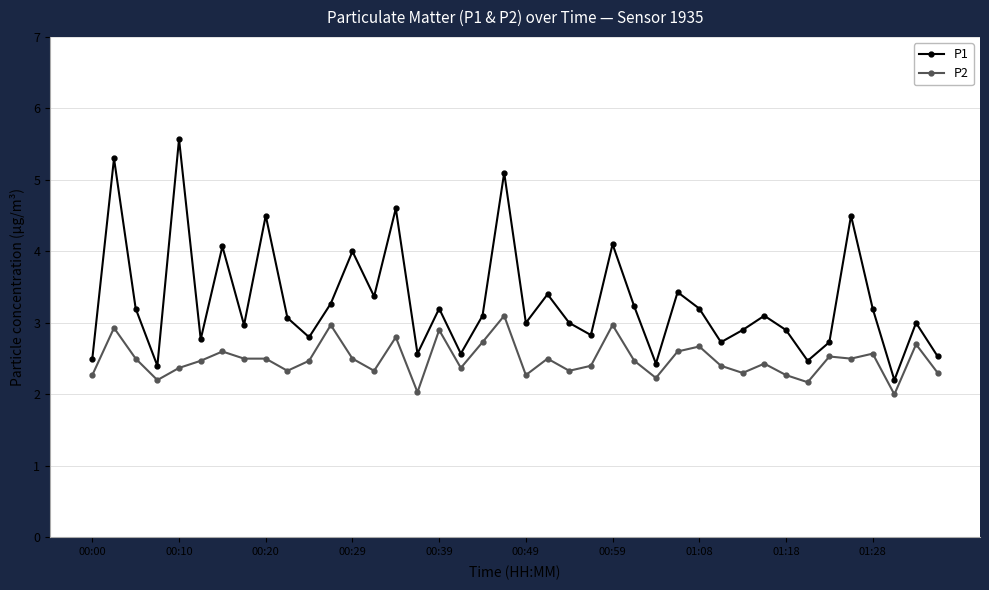

What is the value of the P2 point at the 13th from the left?

2.5